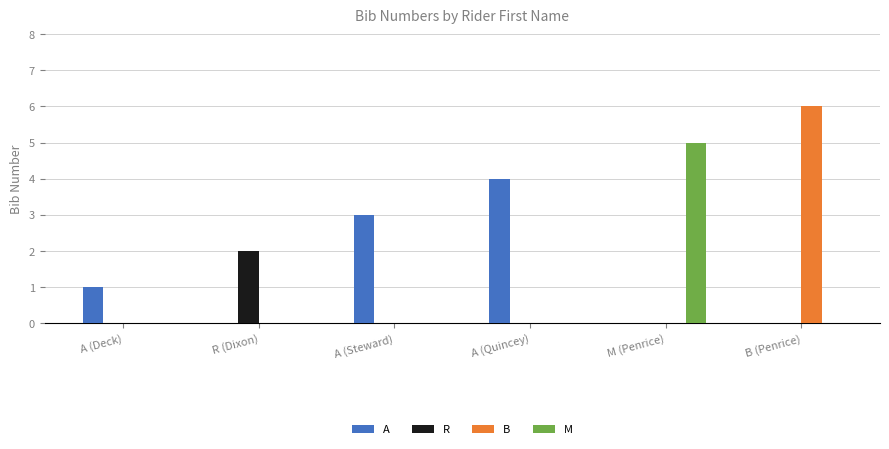

The value of A at M (Penrice) is -3. True or false?

False